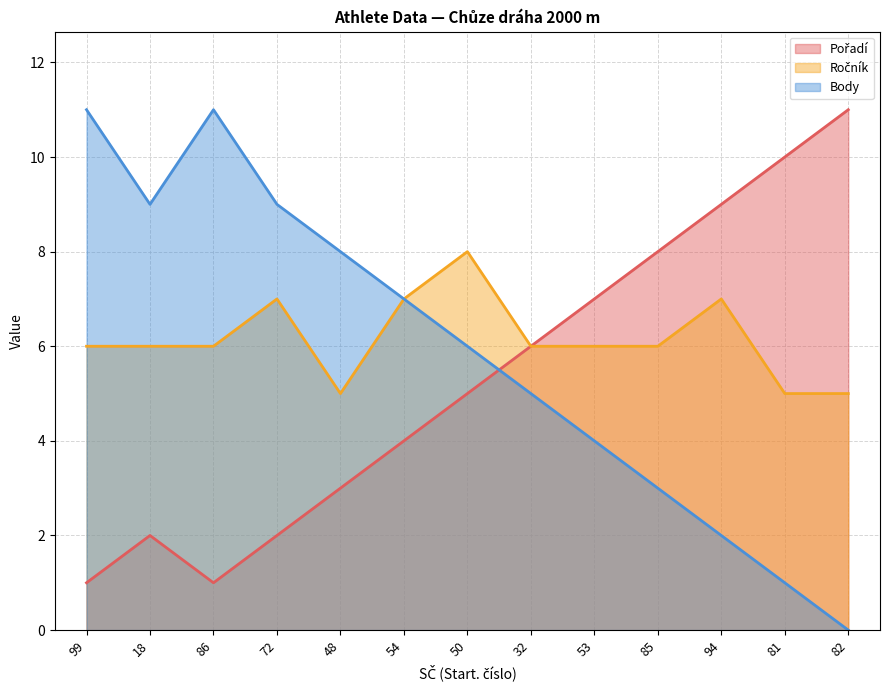

Which series has the widest spread of values?

Body